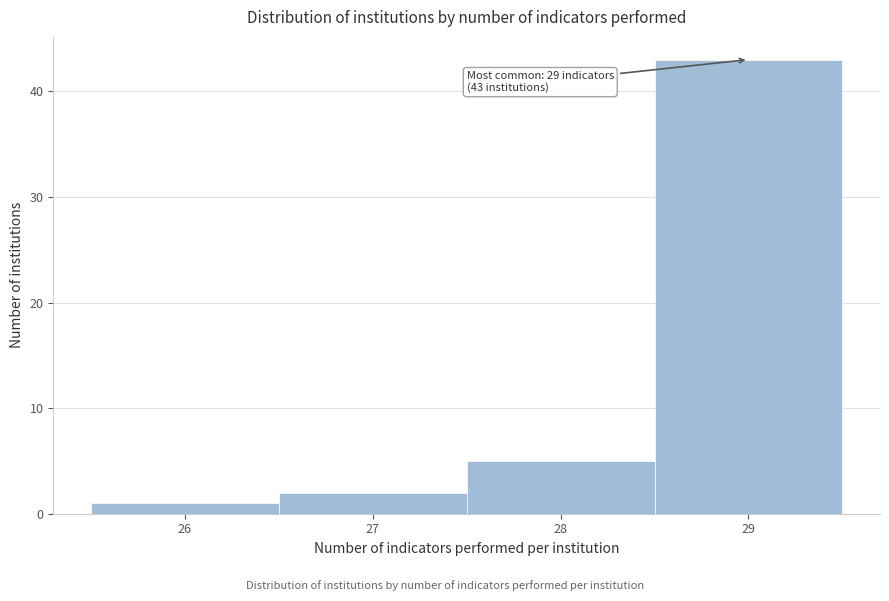

Over which range of the x-axis is the bar tallest?

28.5 to 29.5